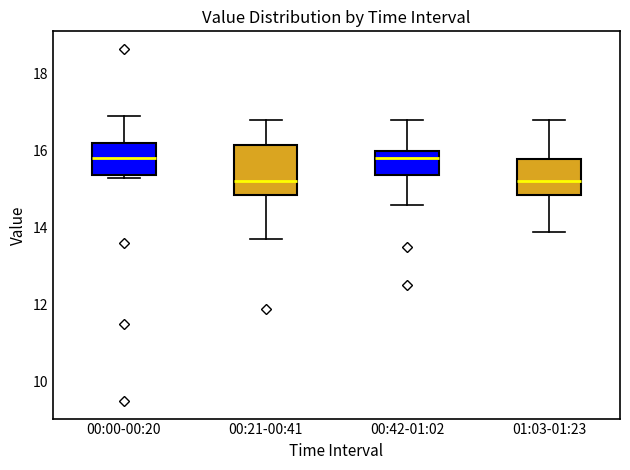

Reading left to right, transcribe this box plot: for each box, give where its median line is, the range the box spans, and where its two whiskers end, as read against the y-axis. The values are not printed on the chart, so give them approximately, as read against the axis.

00:00-00:20: median 15.8, box 15.4 to 16.2, whiskers 15.4 (just below the box's lower edge) to 17.0
00:21-00:41: median 15.2, box 14.8 to 16.2, whiskers 13.8 to 16.8
00:42-01:02: median 15.8, box 15.4 to 16.0, whiskers 14.6 to 16.8
01:03-01:23: median 15.2, box 14.8 to 15.8, whiskers 14.0 to 16.8